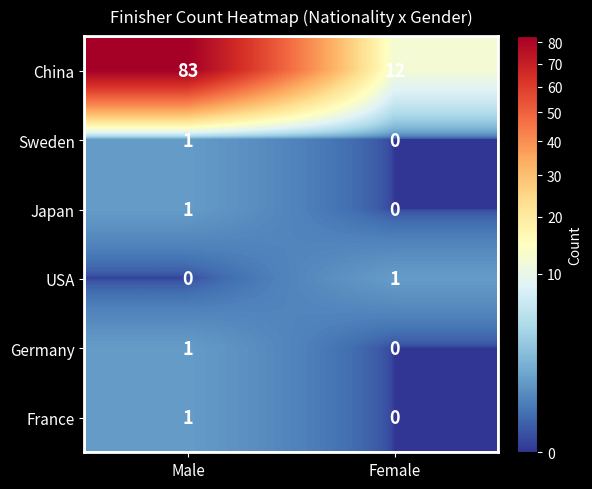

Which series has the largest total across all categories?

China